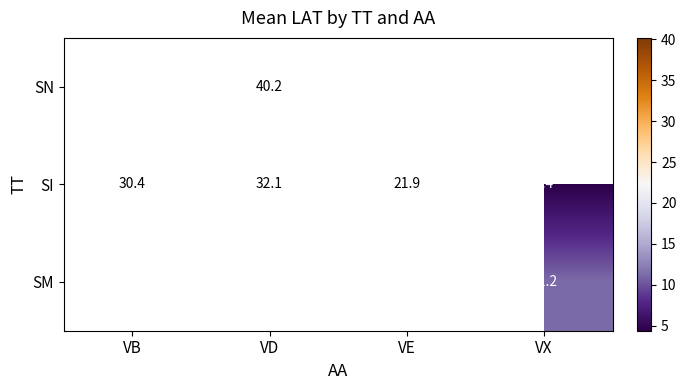

Where is SI nearest to the value 18?

VE